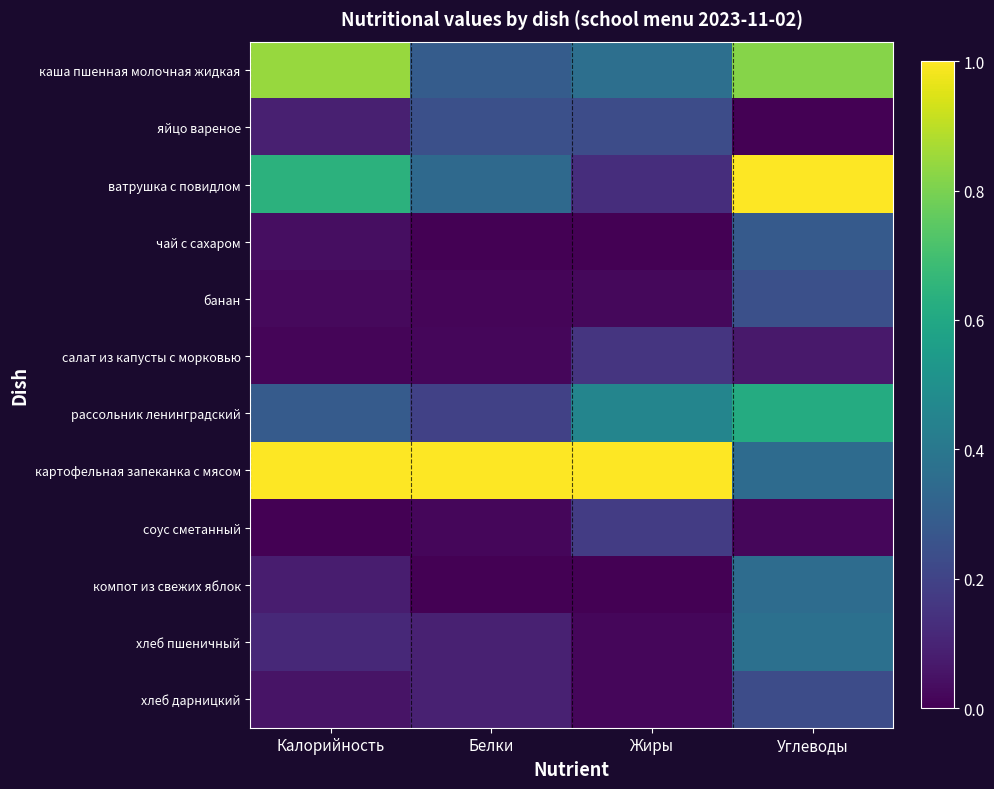

Which has a higher value, Углеводы or Белки?

Углеводы